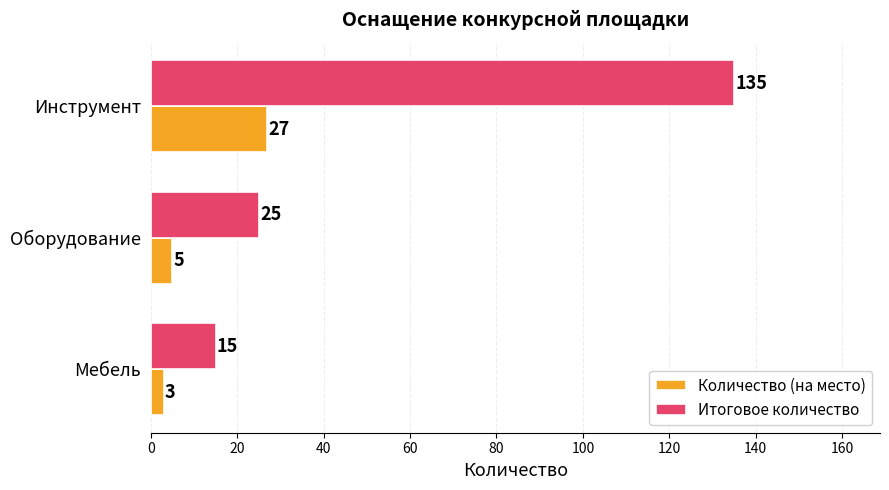

What is the average value of the Количество (на место) series?

12